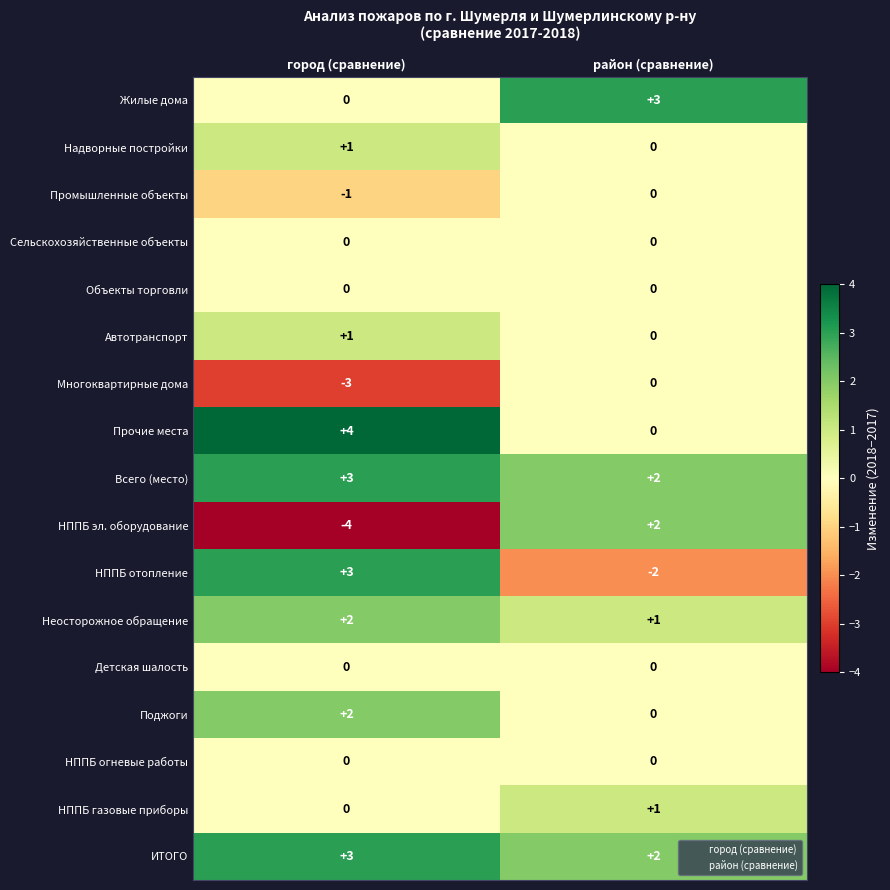

Where is Надворные постройки nearest to the value 0?

район (сравнение)